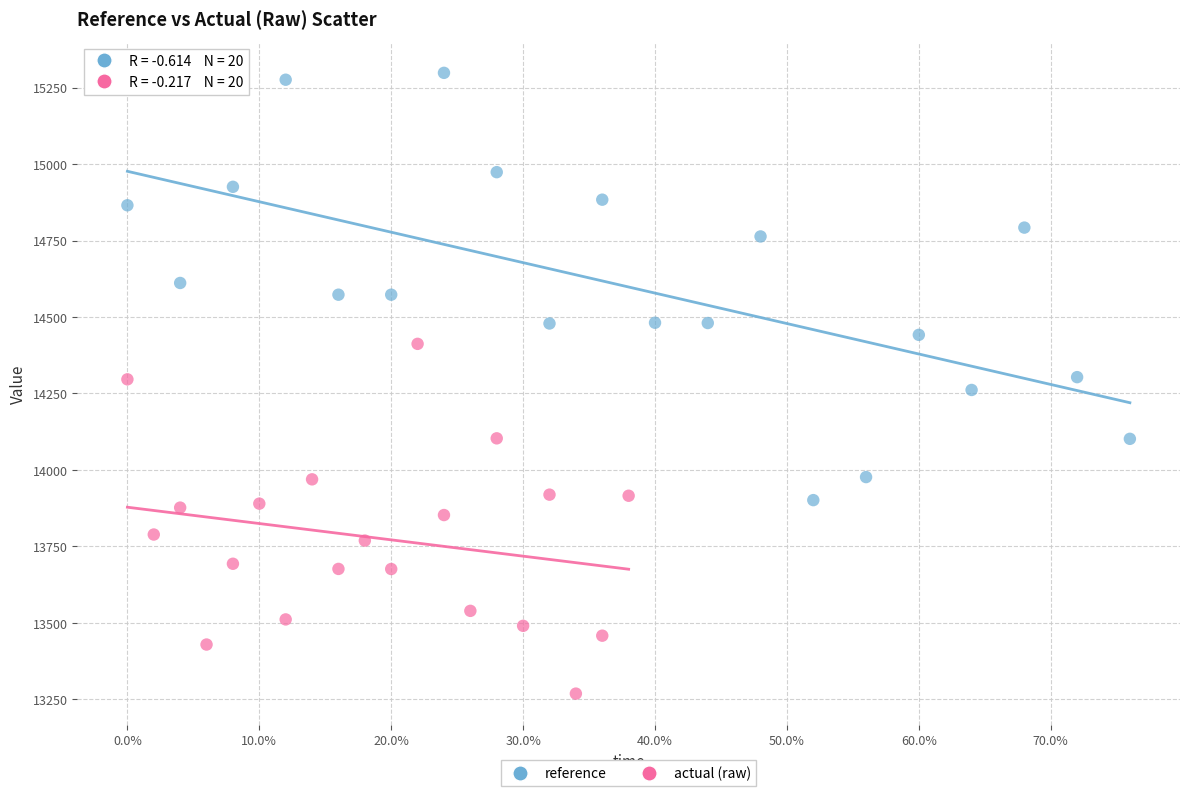

What are all the series names shown in the legend?

reference, actual (raw)